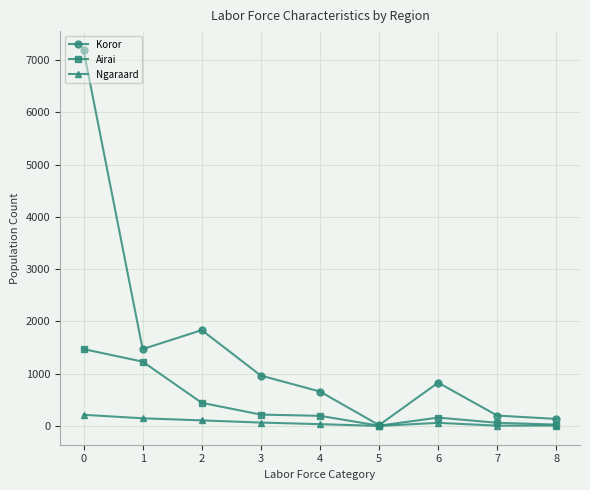

How many categories are shown in the chart?

9